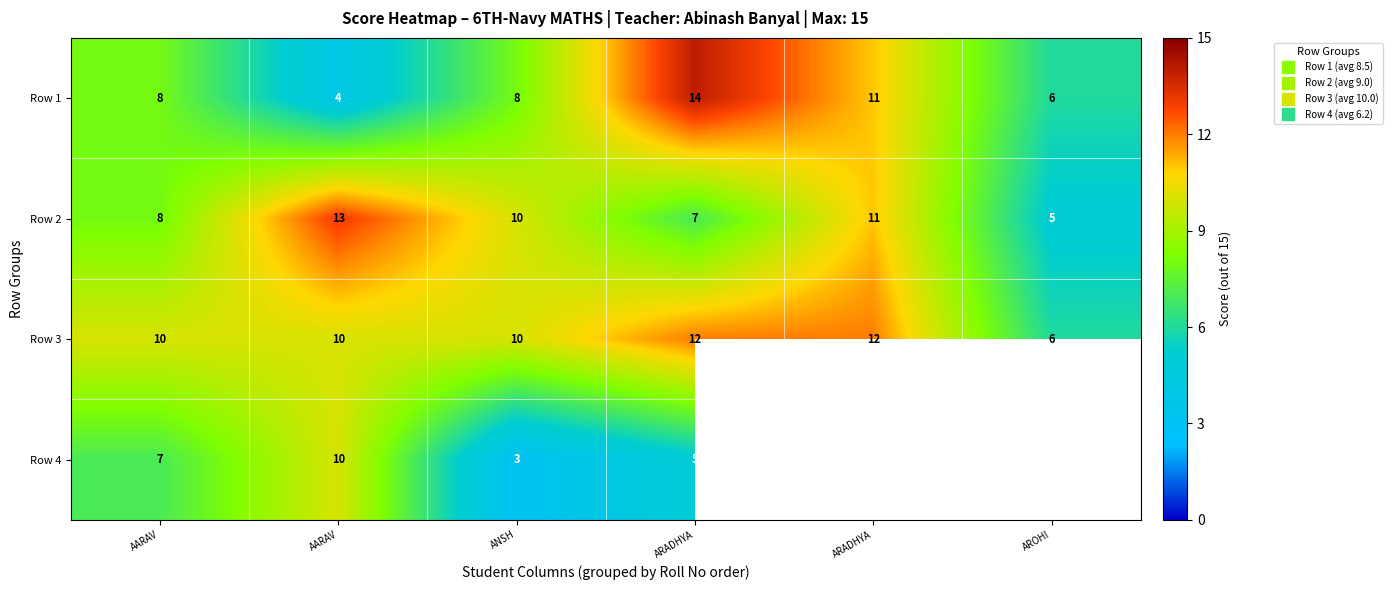

What is the sum of all Row 3 values?

60.0